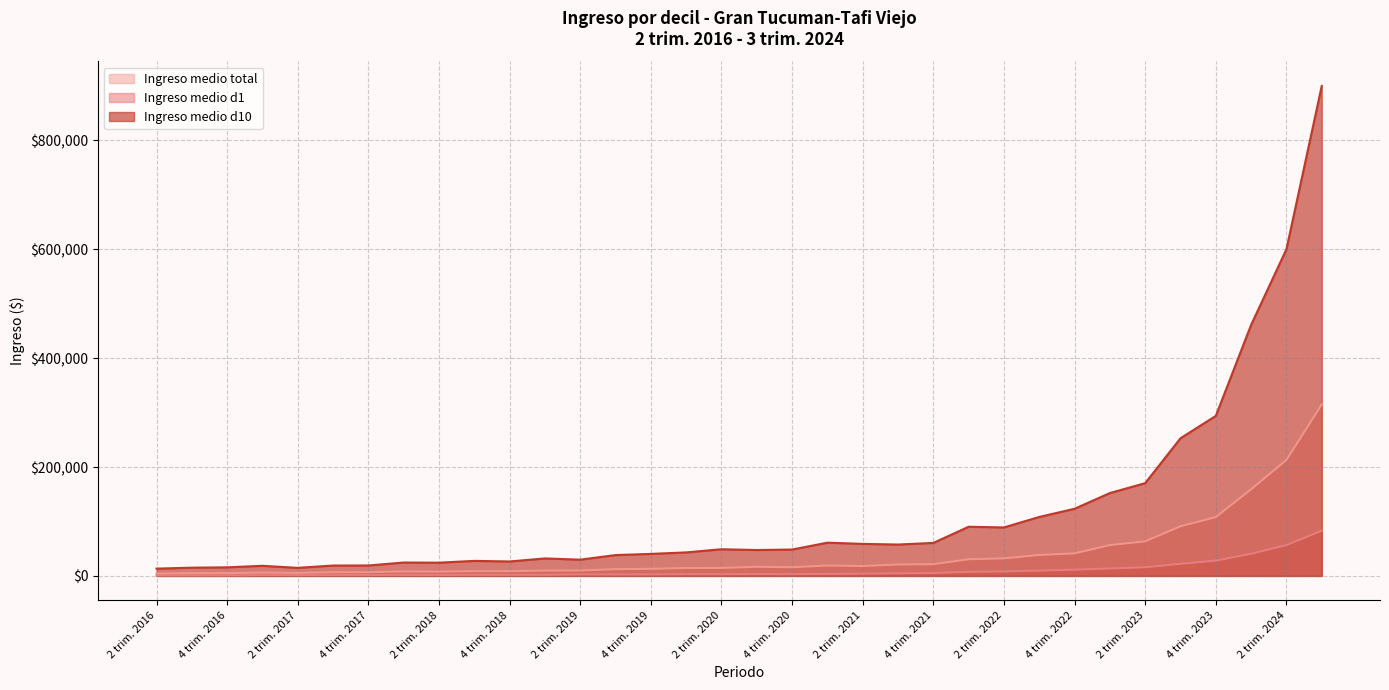

What is the label of the 8th point from the left?

1 trim. 2018